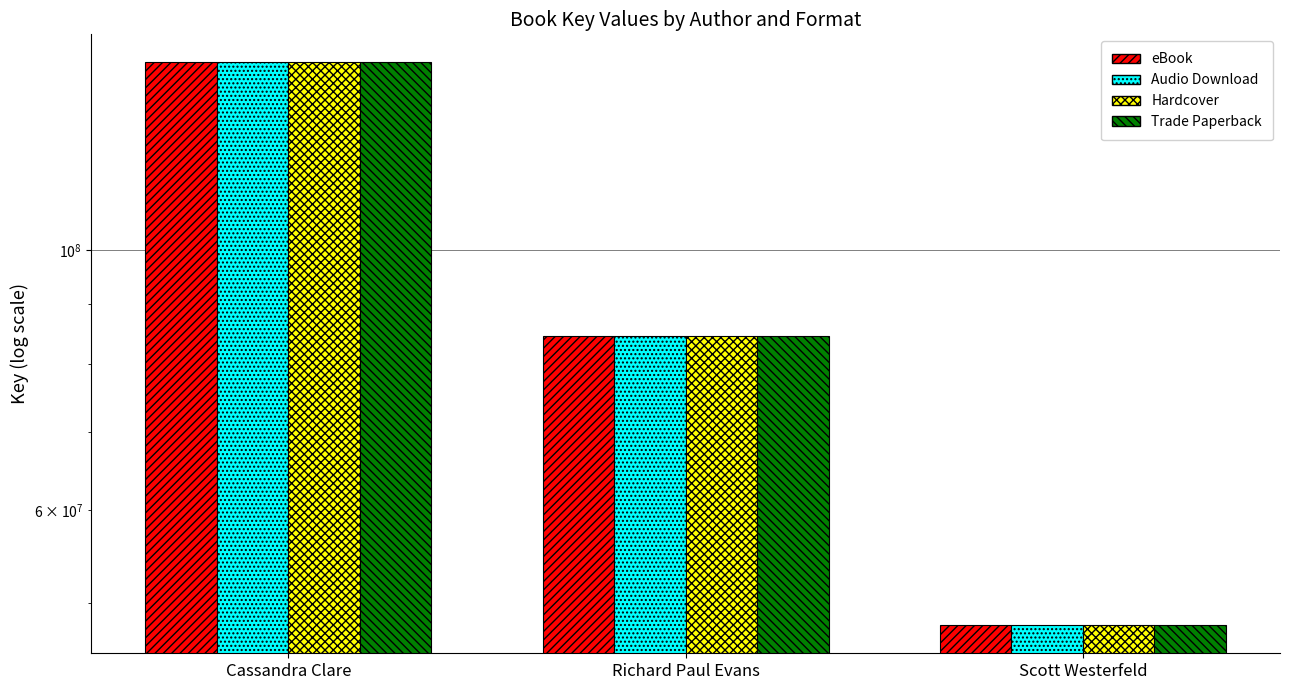

What is the difference between the maximum and minimum values in the Audio Download series?

96765864